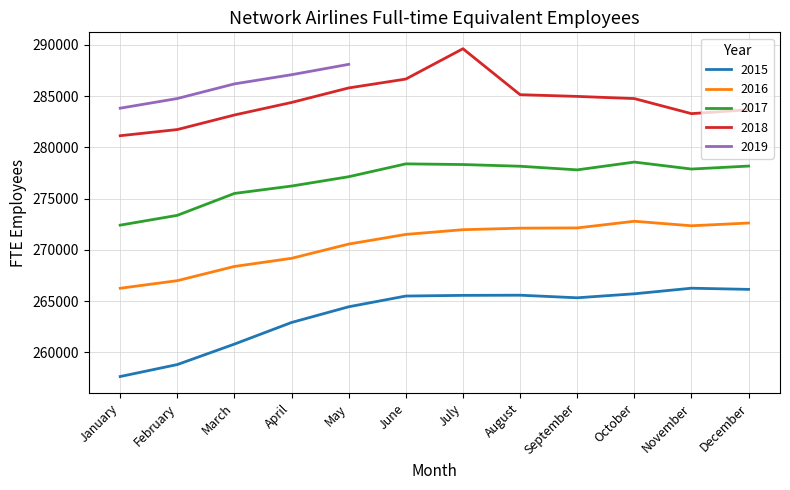

True or false: 2015 and 2016 cross at least once.

False